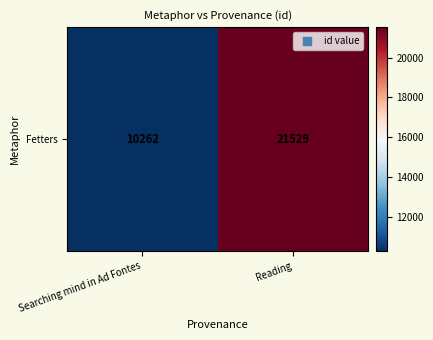

What is the change in value from Searching mind in Ad Fontes to Reading?

+11267